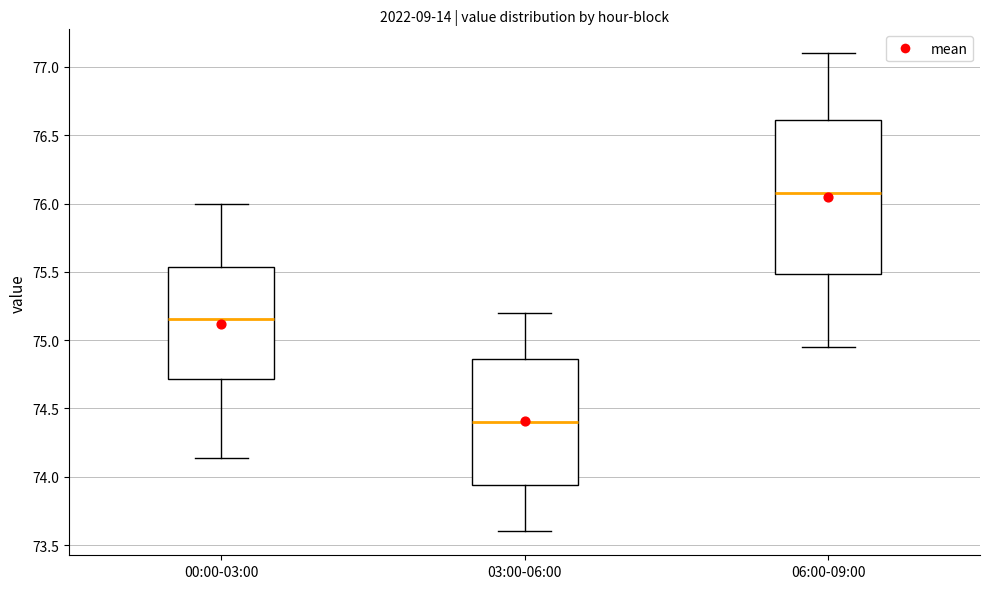

Reading left to right, transcribe this box plot: for each box, give where its median line is, the range the box spans, and where its two whiskers end, as read against the y-axis. The values are not printed on the chart, so give them approximately, as read against the axis.

00:00-03:00: median 75.15, box 74.70 to 75.55, whiskers 74.15 to 76.00
03:00-06:00: median 74.40, box 73.95 to 74.85, whiskers 73.60 to 75.20
06:00-09:00: median 76.10, box 75.50 to 76.60, whiskers 74.95 to 77.10